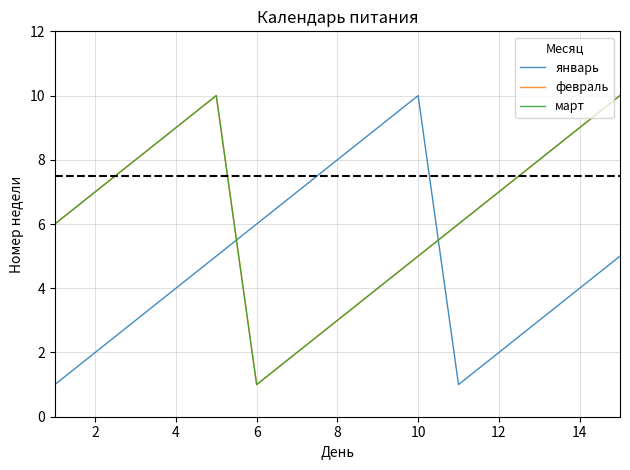

Does the chart have visible grid lines?

Yes